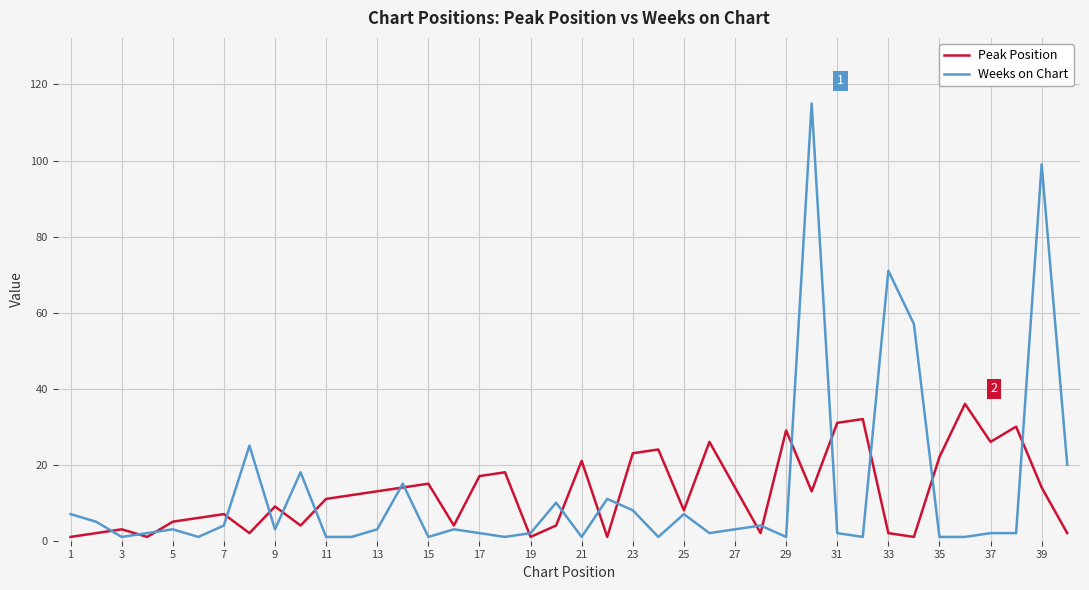

Rank the series by their maximum value, from highest to lowest.

Weeks on Chart, Peak Position